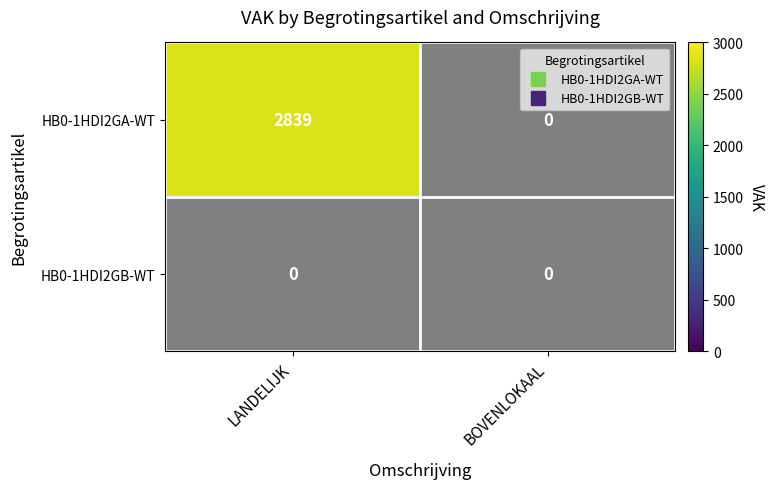

Which series has the largest range (max minus min)?

HB0-1HDI2GA-WT